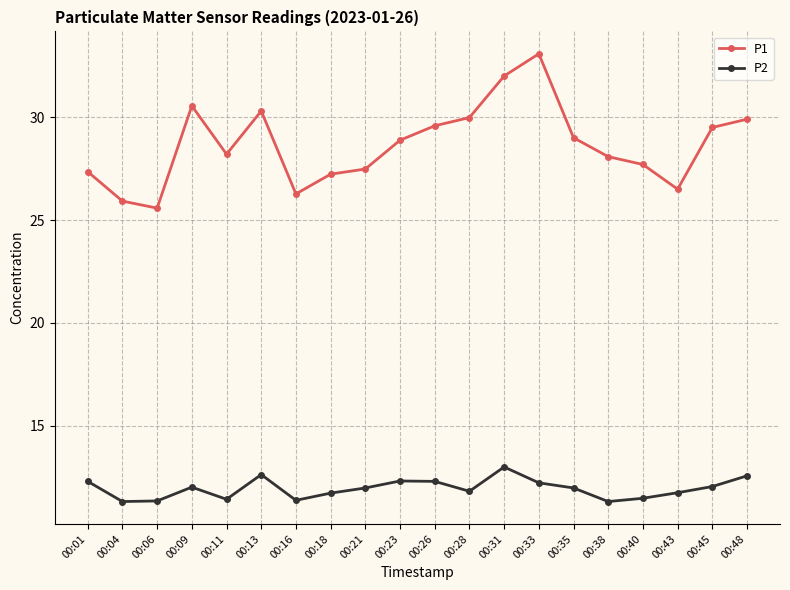

In P2, how many points are higher than both neighbors (excluding endpoints)?

4